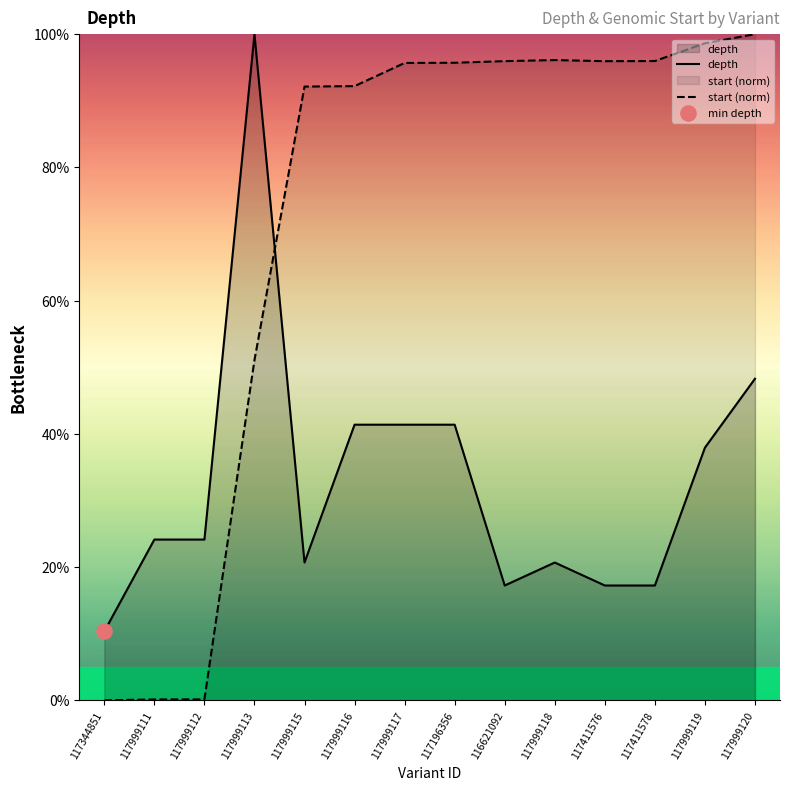

Which series reaches the minimum Y coordinate?

start (norm)